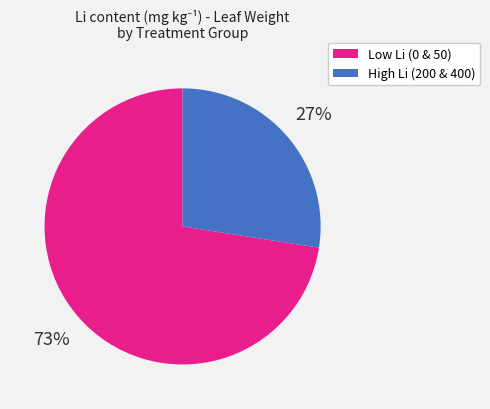

How many slices are in this pie chart?

2